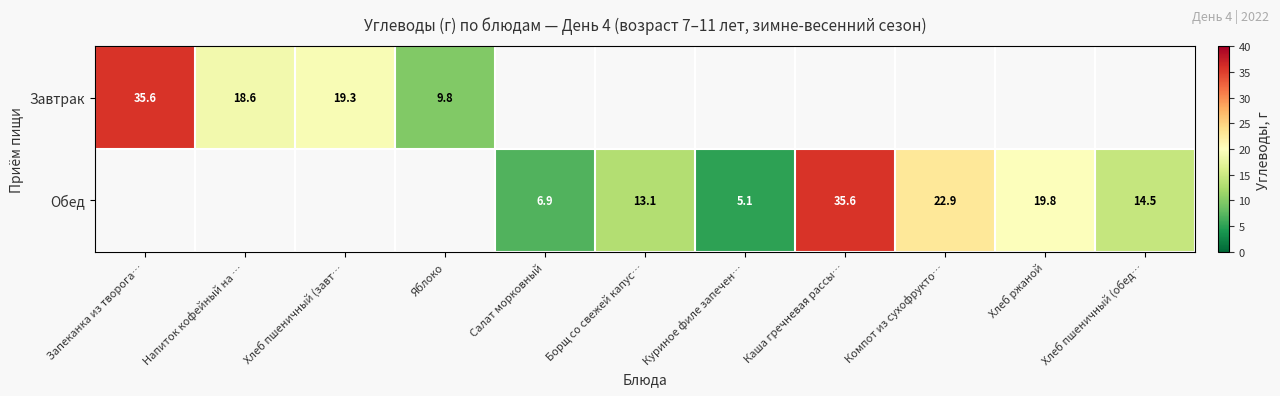

The Обед series shows 5.1 at Куриное филе запечен…. True or false?

True